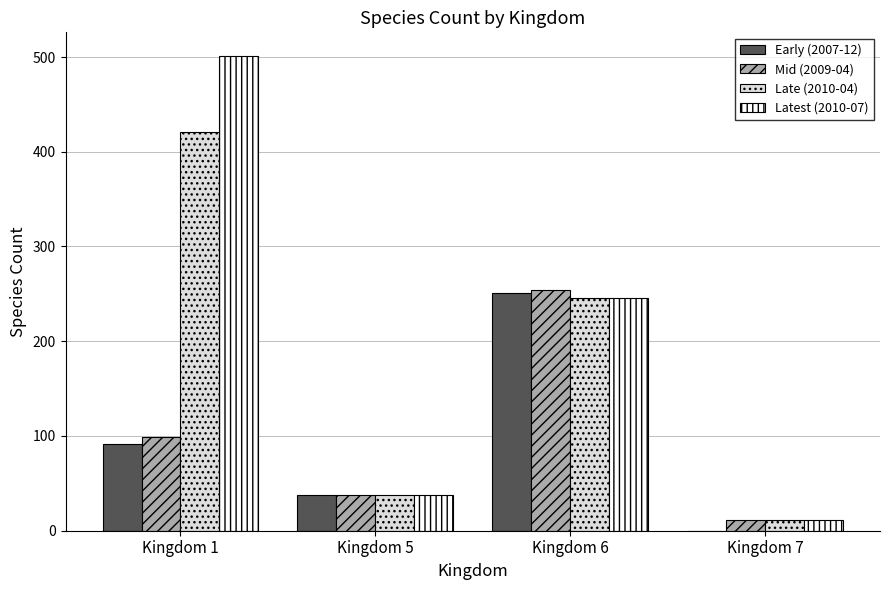

The value of Mid (2009-04) at Kingdom 5 is 38. True or false?

True